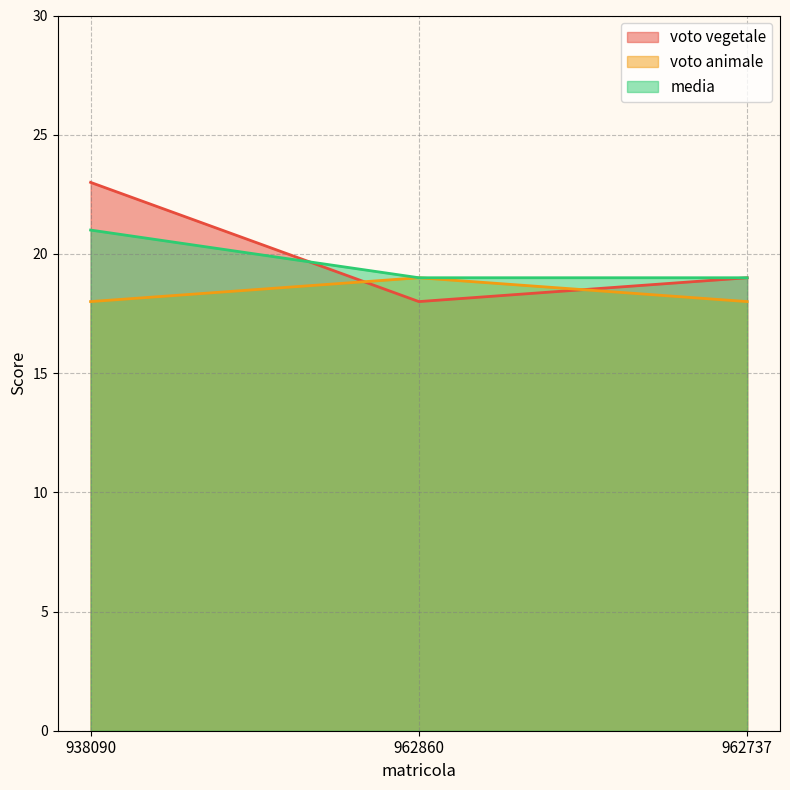

How many data points in voto animale are above 18?

1